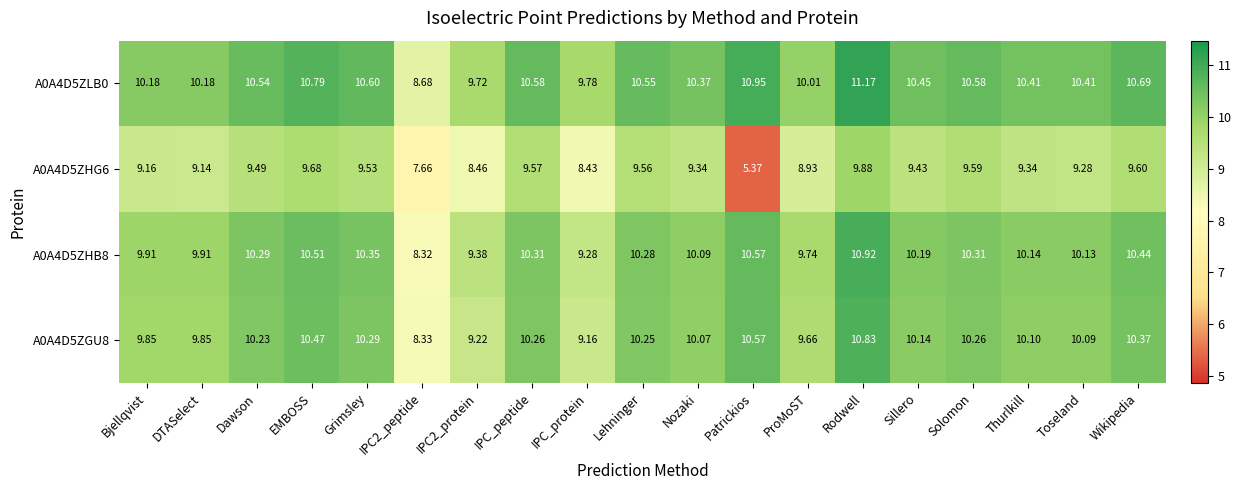

List the series in order of their peak value, lowest first.

A0A4D5ZHG6, A0A4D5ZGU8, A0A4D5ZHB8, A0A4D5ZLB0